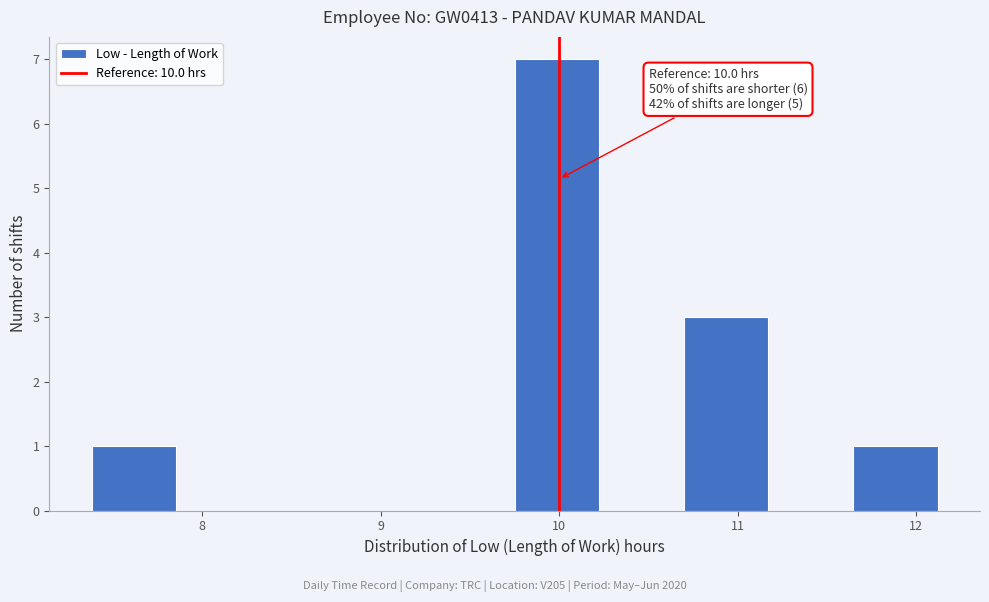

Over which range of the x-axis is the bar tallest?

9.8 to 10.2